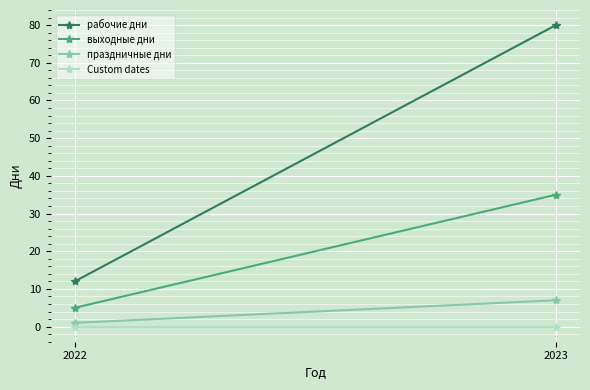

Which has a higher value, 2022 or 2023?

2023